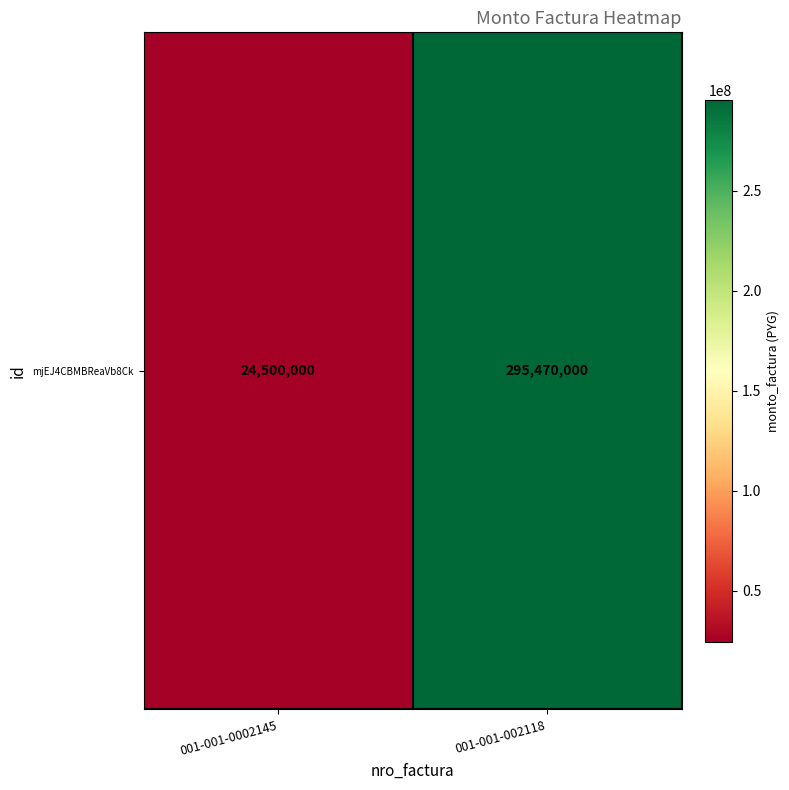

The chart shows a value of 24500000 at 001-001-0002145. True or false?

True